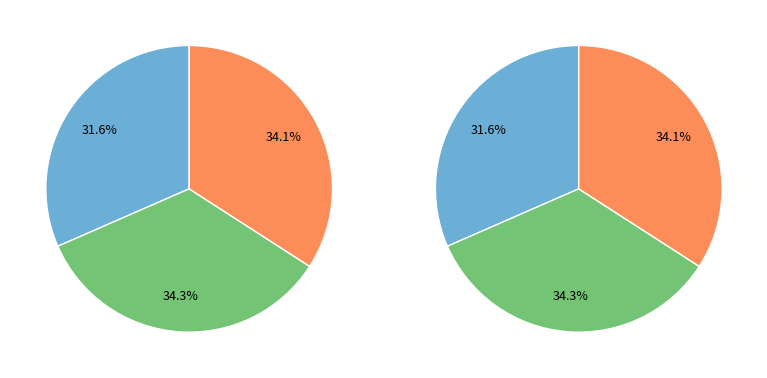

True or false: Day 11 accounts for 18% of the total.

False